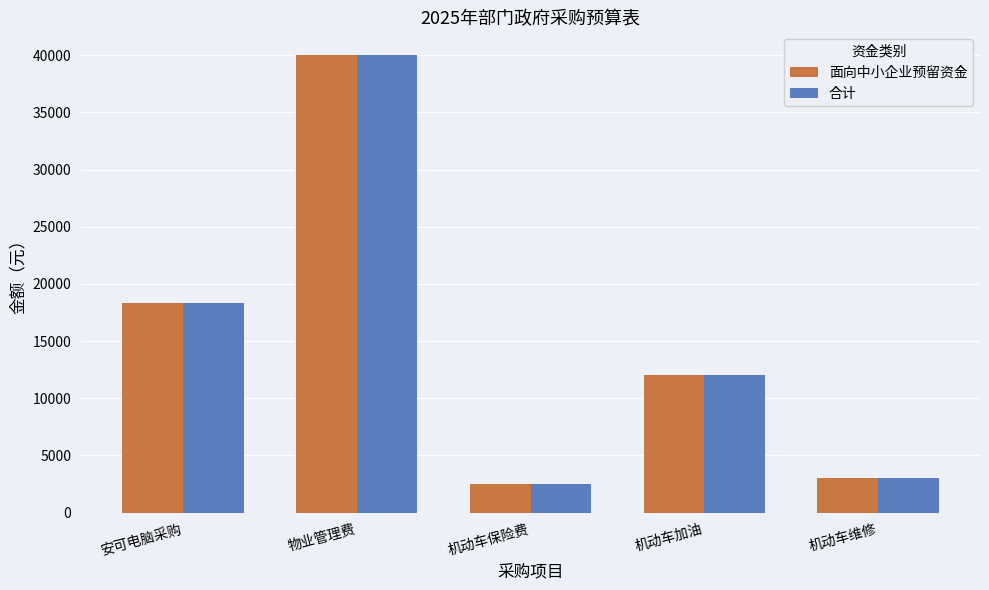

What is the label of the 4th bar from the right?

物业管理费